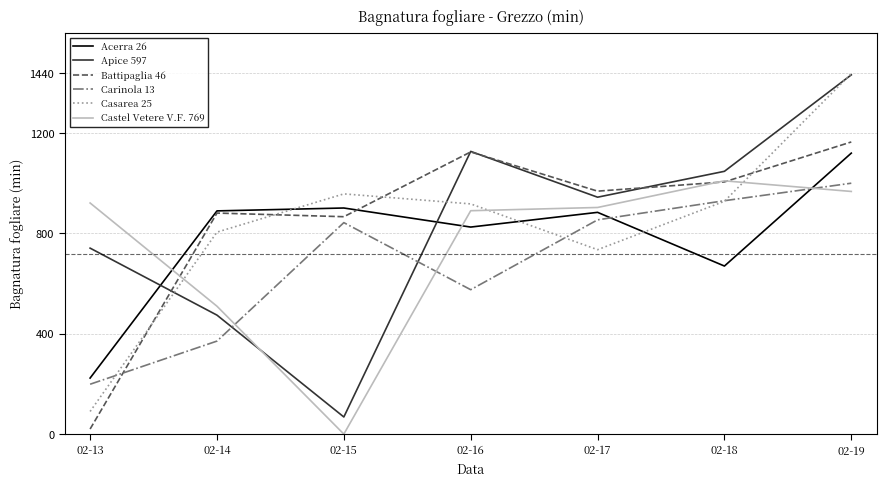

What is the difference between the Castel Vetere V.F. 769 values at 02-17 and 02-15?

903.5